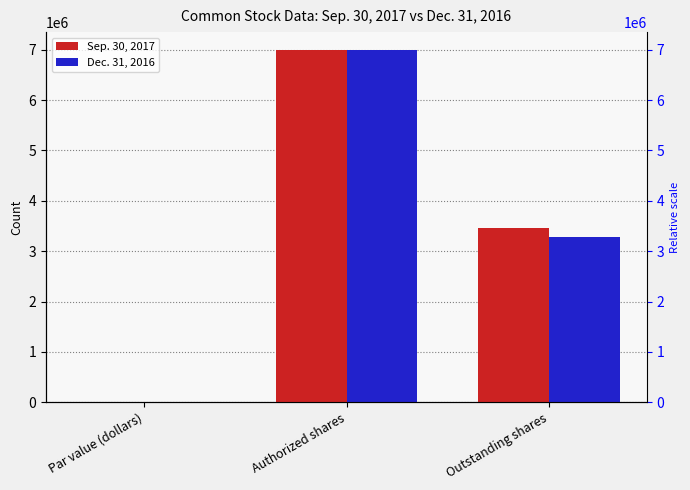

At Outstanding shares, list the series in order from smallest to largest.

Dec. 31, 2016, Sep. 30, 2017